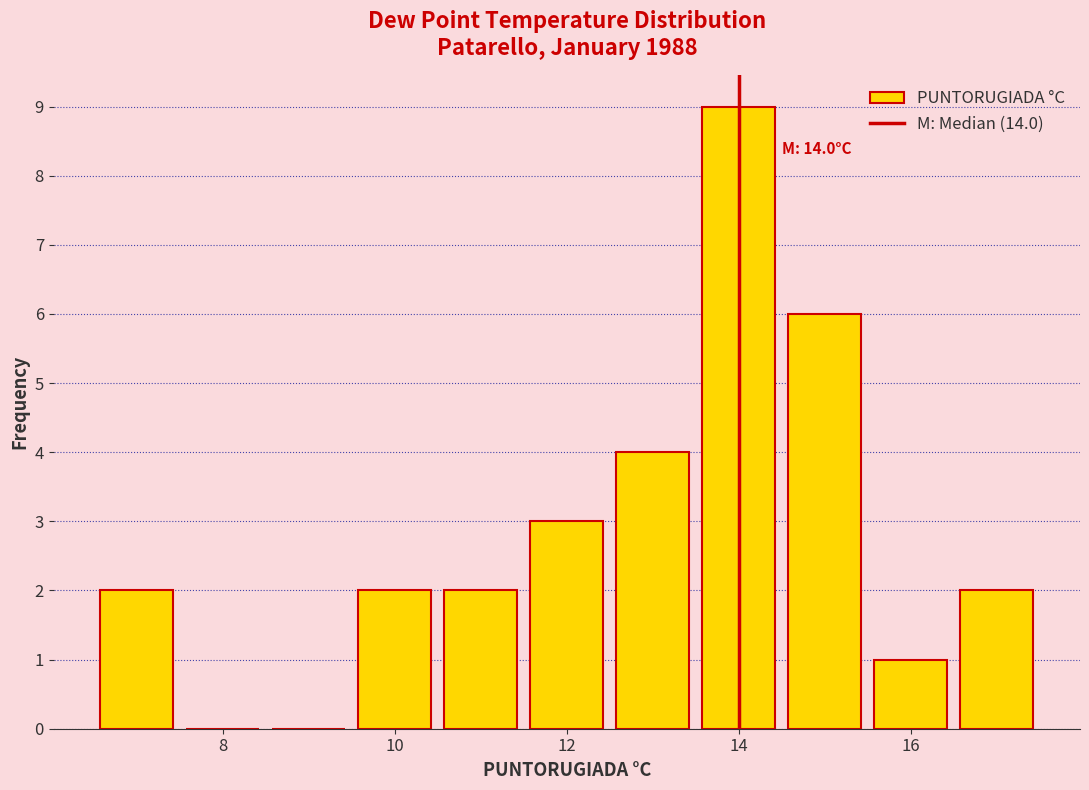

Over which range of the x-axis is the bar tallest?

13.5 to 14.5